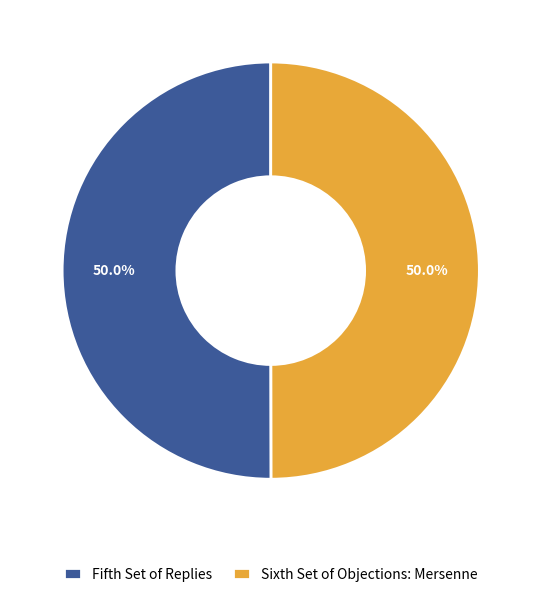

What percentage is the Fifth Set of Replies slice, to the nearest percent?

50%